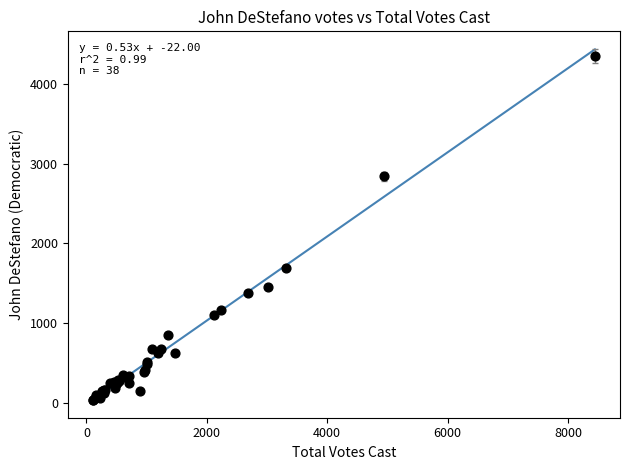

What Y value in the scatter plot is closest to 2196?

1696